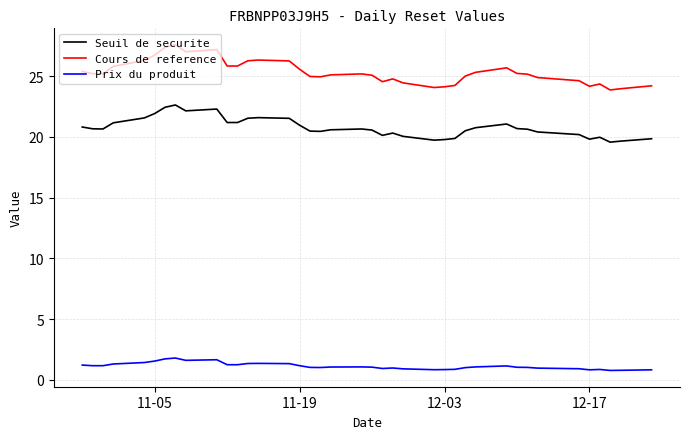

What is the maximum value for Cours de reference?

27.6